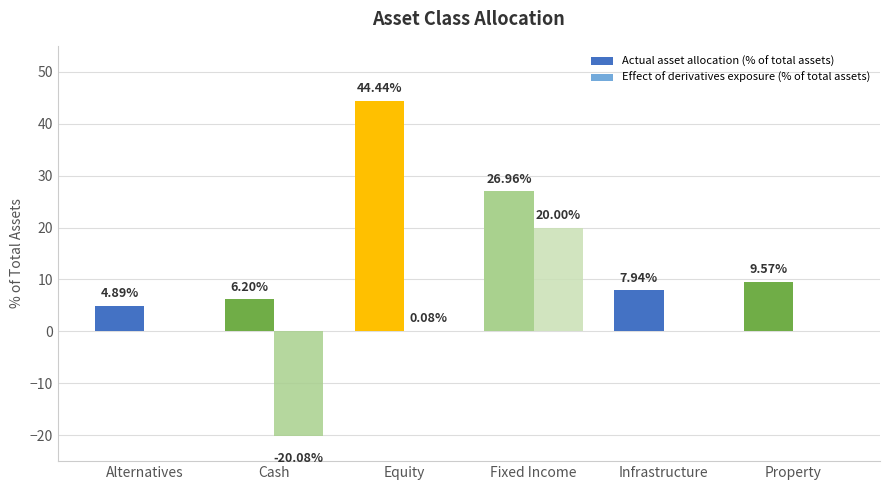

What is the sum of the Actual asset allocation (% of total assets) values at Property and Alternatives?

14.5